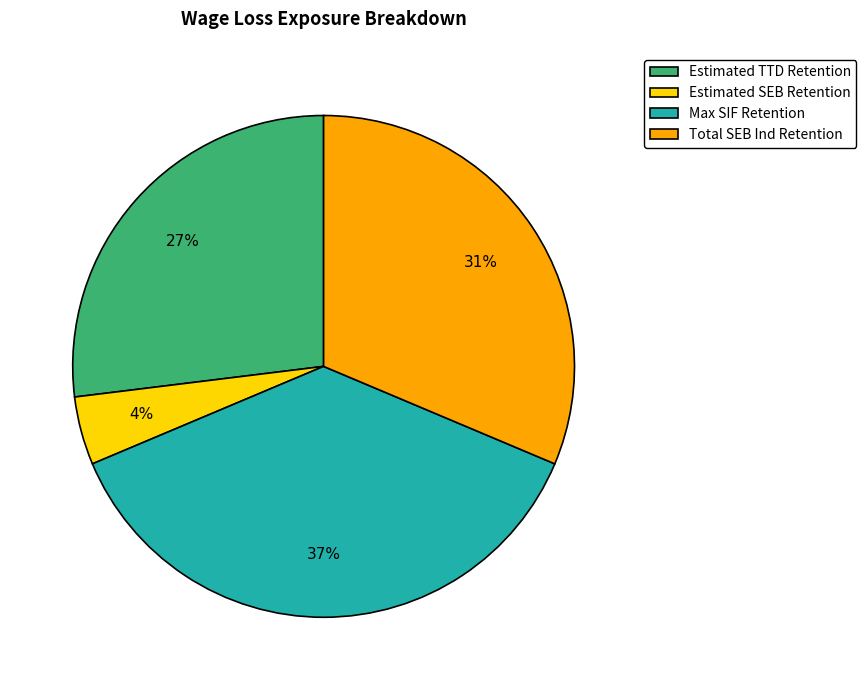

To the nearest percent, what is the average slice percentage?

25%